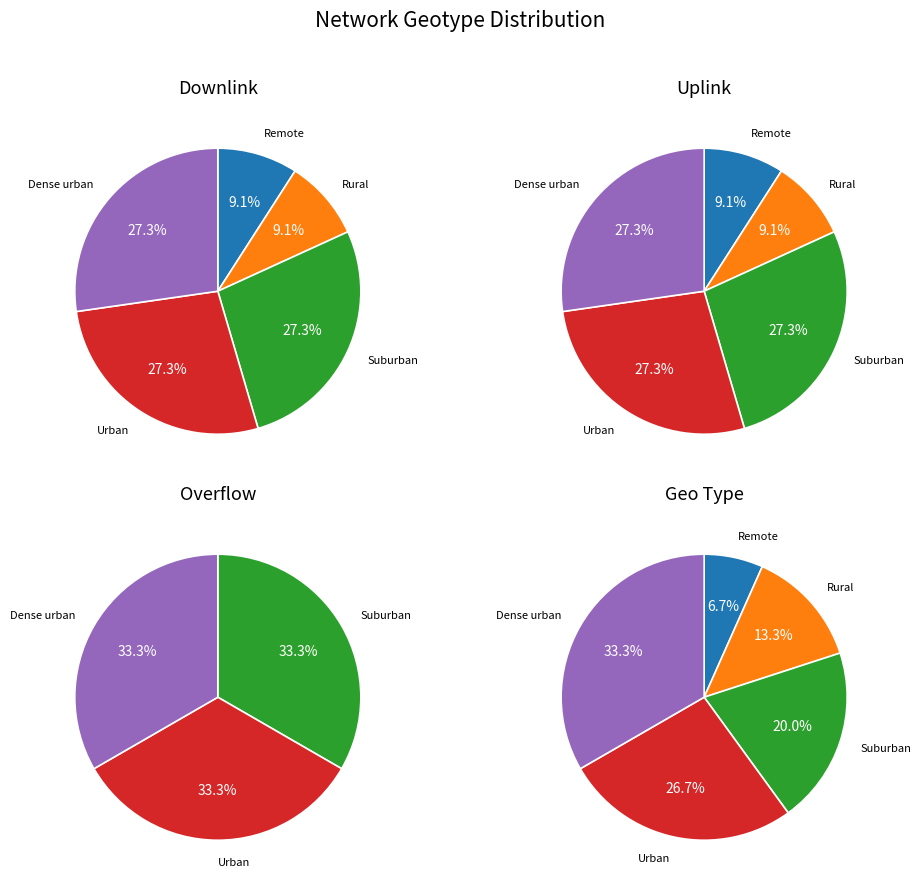

To the nearest percent, what is the difference between the Rural and Dense urban slice percentages?

18%